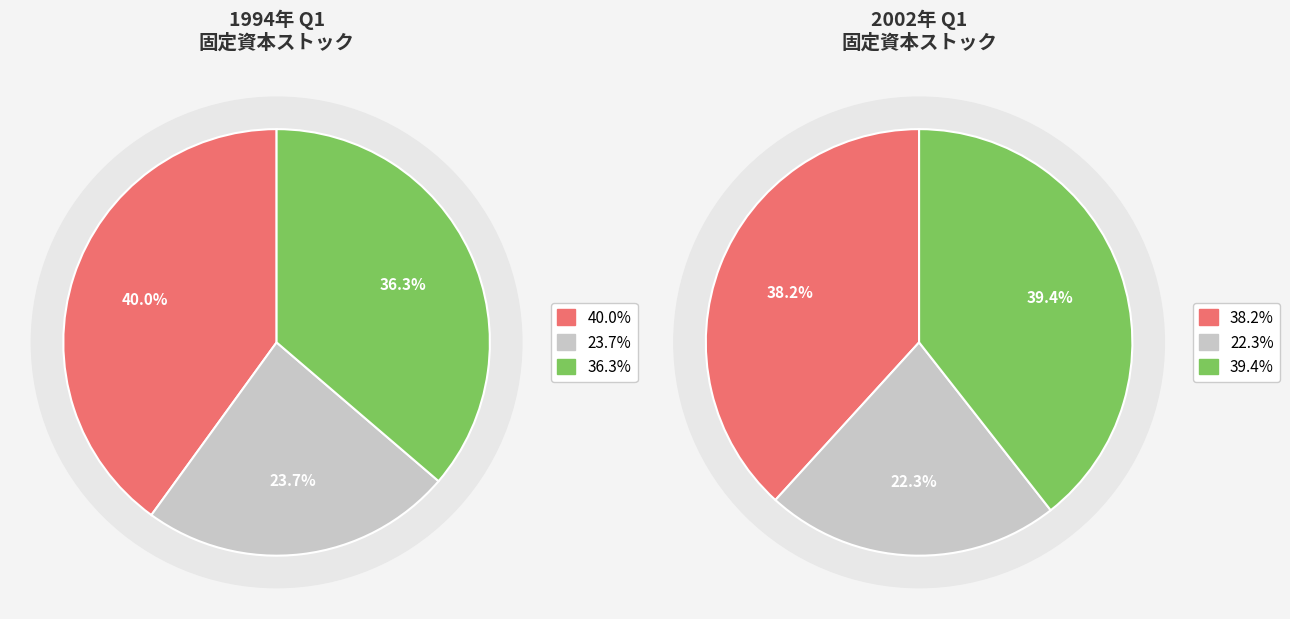

Count the number of slices in the pie.

6